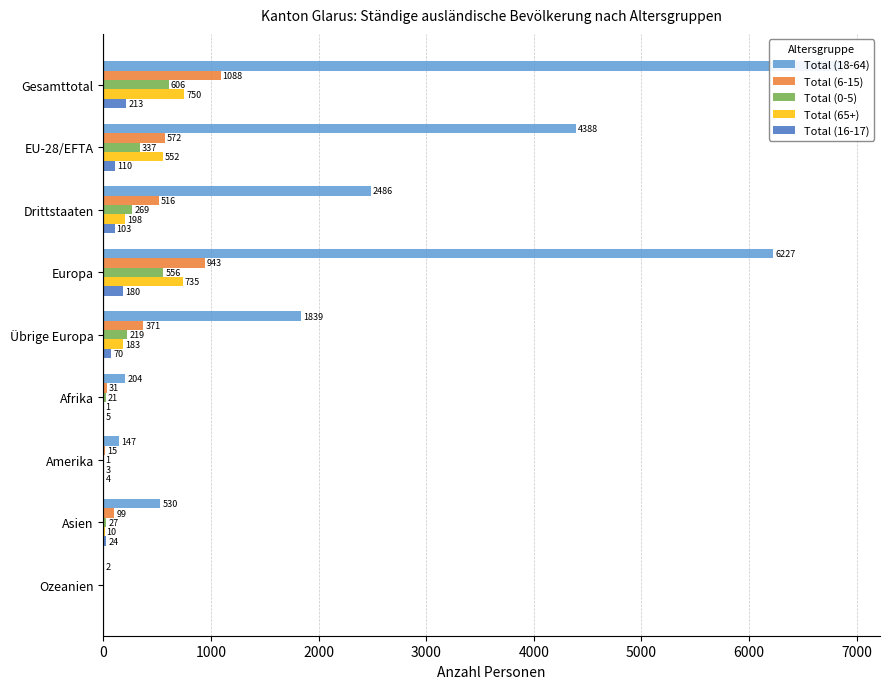

Count the number of categories in the chart.

9